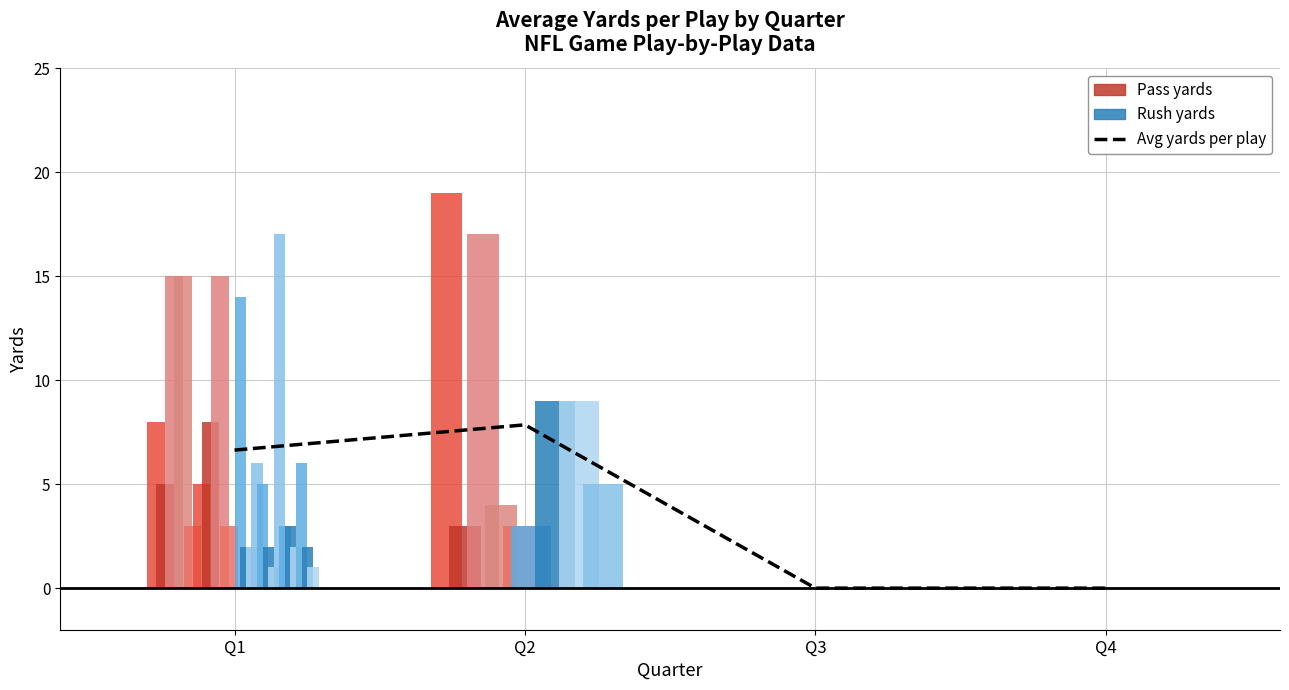

Rank the categories by value from highest to lowest.

Q2, Q1, Q3, Q4